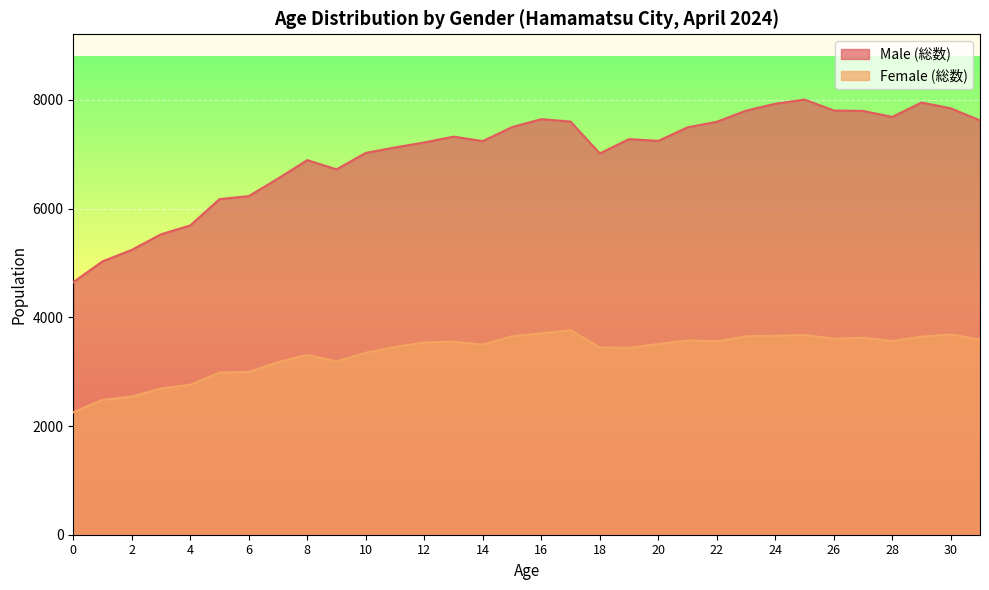

Reading right to left, transcribe all the data shown in this chart.

Male (総数): 31=7622	30=7845	29=7952	28=7687	27=7797	26=7805	25=8006	24=7929	23=7802	22=7597	21=7495	20=7246	19=7278	18=7015	17=7601	16=7645	15=7499	14=7242	13=7324	12=7217	11=7125	10=7025	9=6722	8=6892	7=6553	6=6230	5=6174	4=5691	3=5527	2=5241	1=5029	0=4647
Female (総数): 31=3592	30=3684	29=3644	28=3563	27=3624	26=3608	25=3674	24=3661	23=3650	22=3558	21=3575	20=3509	19=3439	18=3447	17=3764	16=3704	15=3652	14=3498	13=3551	12=3537	11=3454	10=3349	9=3187	8=3310	7=3174	6=2996	5=2985	4=2759	3=2692	2=2541	1=2481	0=2253